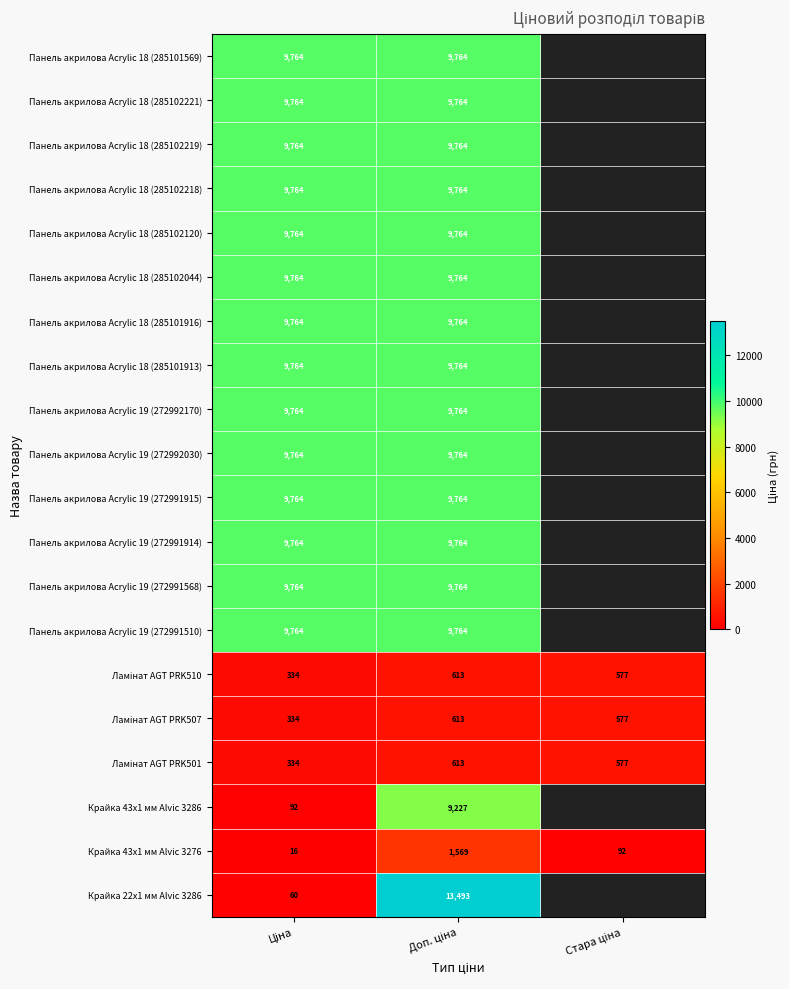

List the labels in order of Панель акрилова Acrylic 19 (272991914) value, largest first.

Ціна, Доп. ціна, Стара ціна